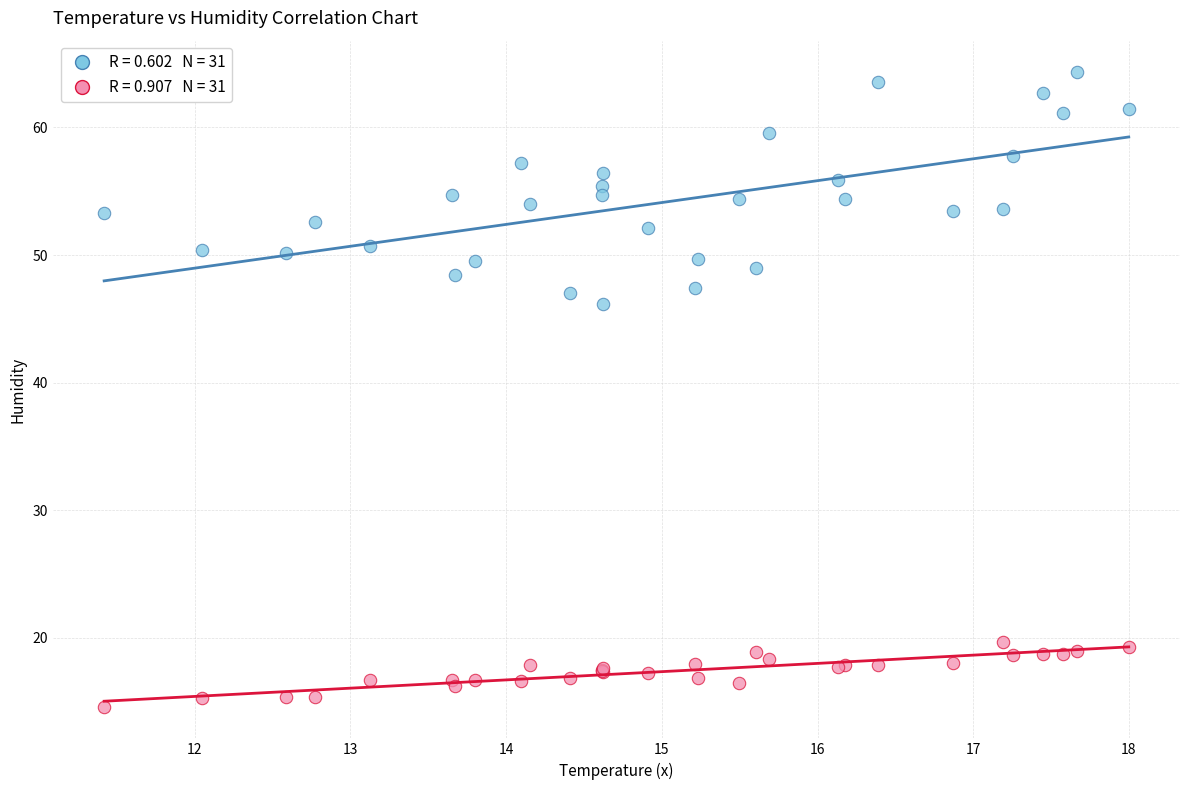

Across all series, what Y value is closest to 39?

46.2